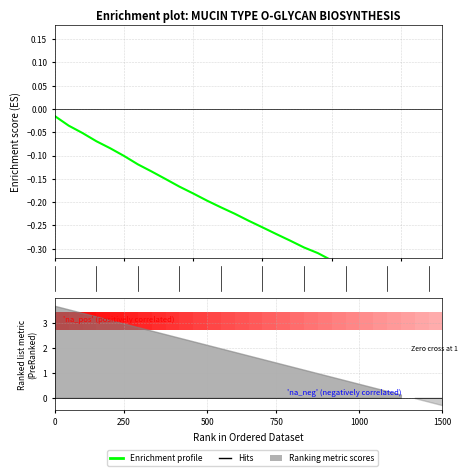

True or false: the data has more than 1 interior local peaks.

False